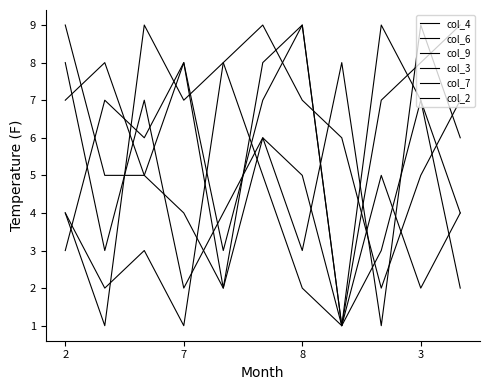

What is the value of the col_9 point at the 10th from the left?

7